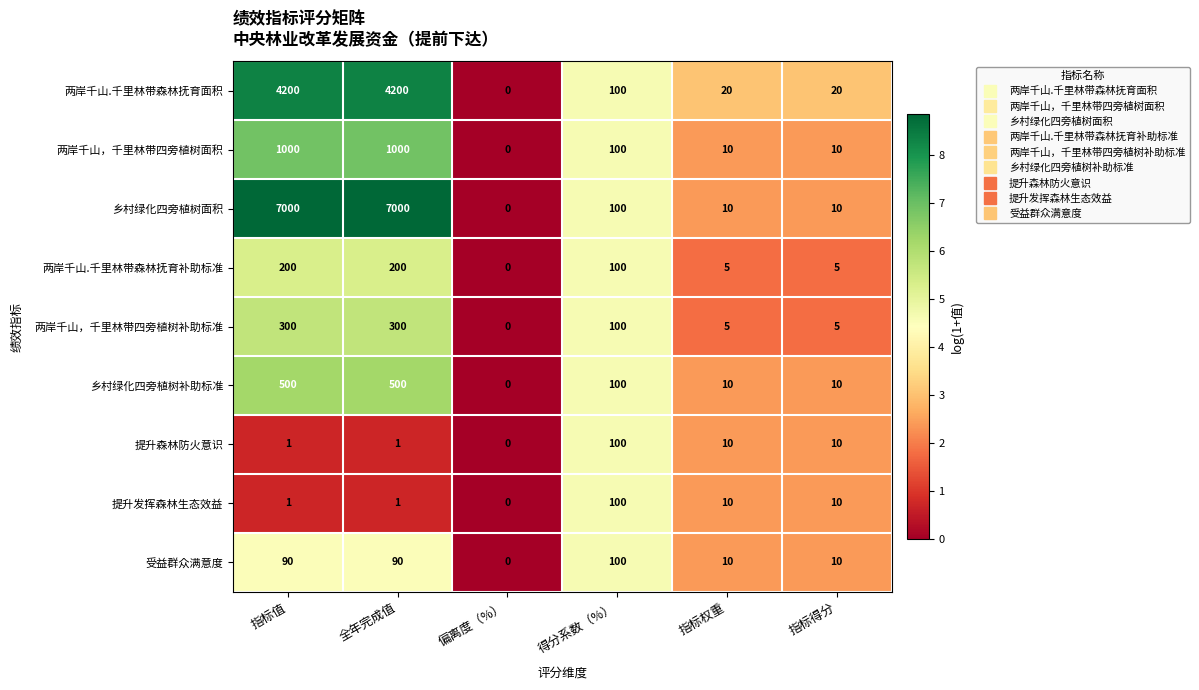

What is the spread (max minus min) of values at 指标值?

6999